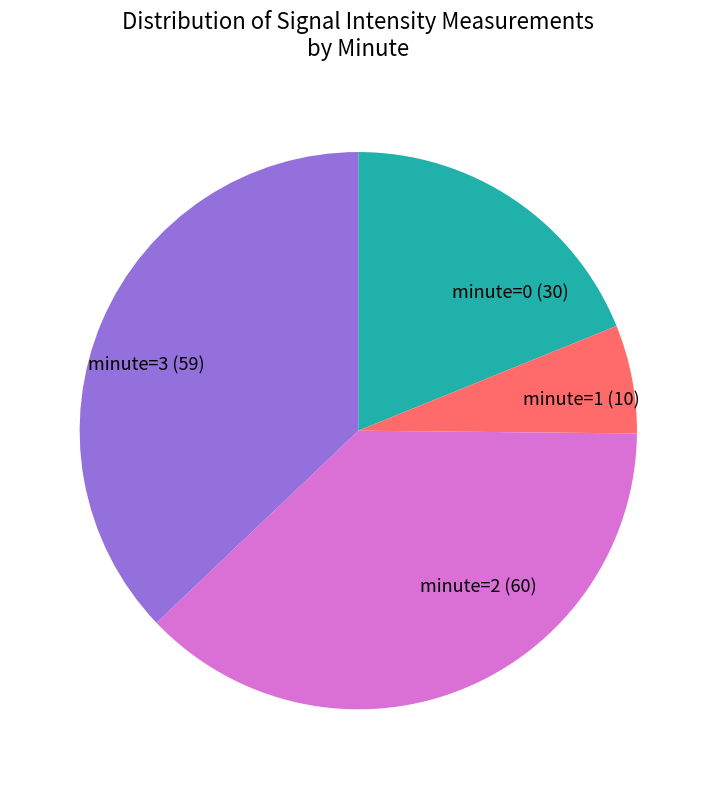

Which category has the smallest portion of the pie?

minute=1 (10)